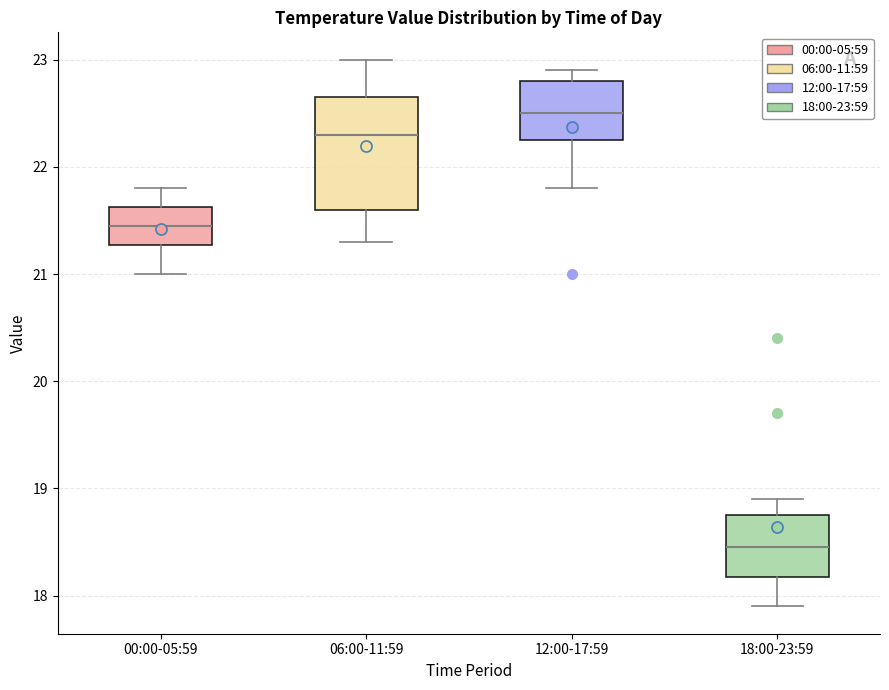

Comparing the boxes themselves (not the whiskers), which one is the tallest?

06:00-11:59